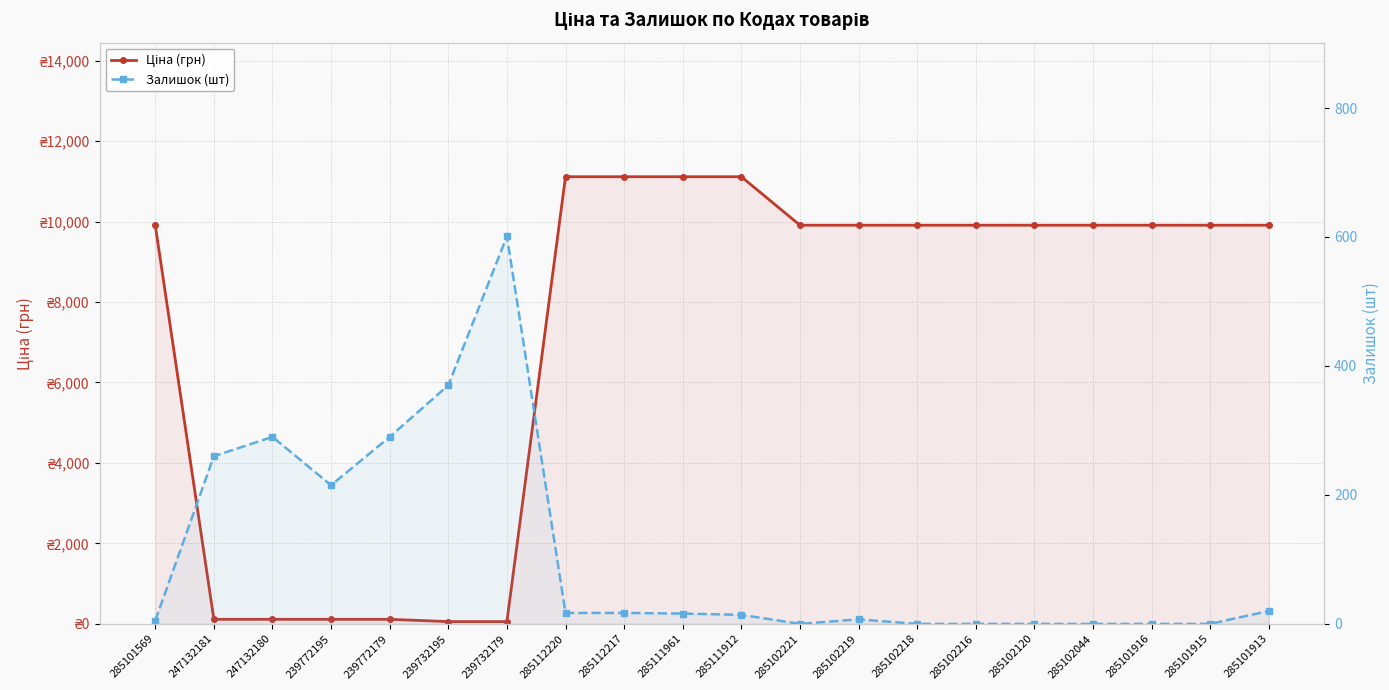

What position from the right is 285102044?

4